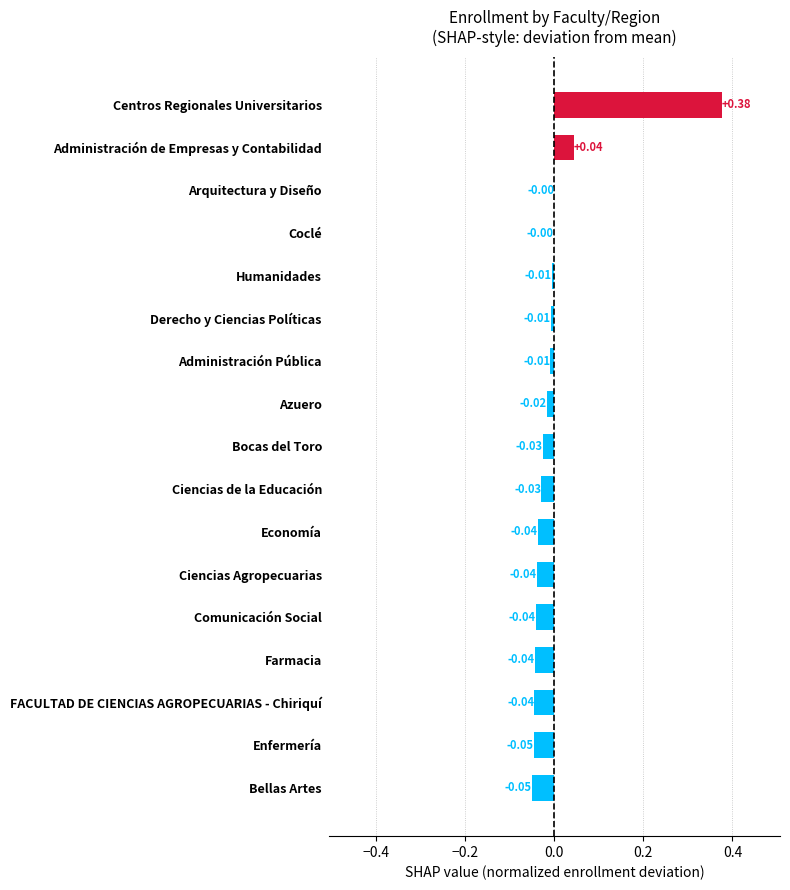

Which has a higher value, FACULTAD DE CIENCIAS AGROPECUARIAS - Chiriquí or Ciencias de la Educación?

Ciencias de la Educación